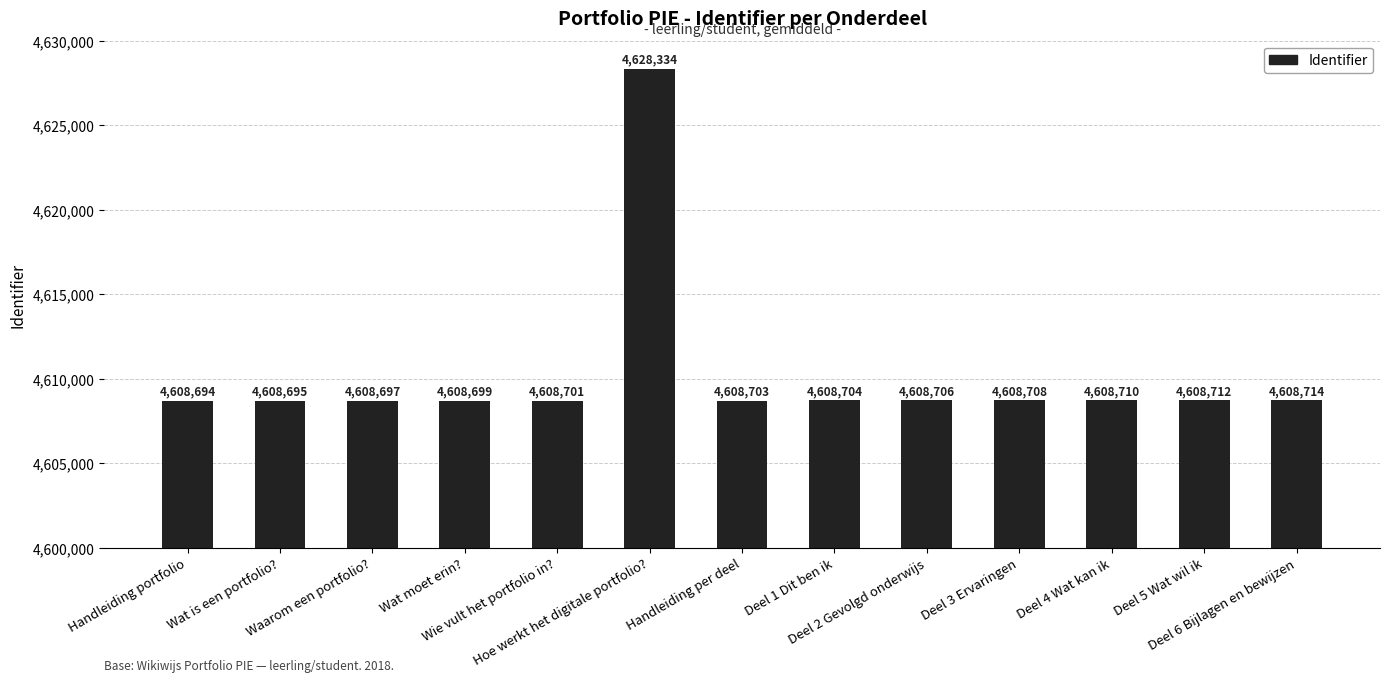

At which label does the data first exceed 4608704?

Hoe werkt het digitale portfolio?